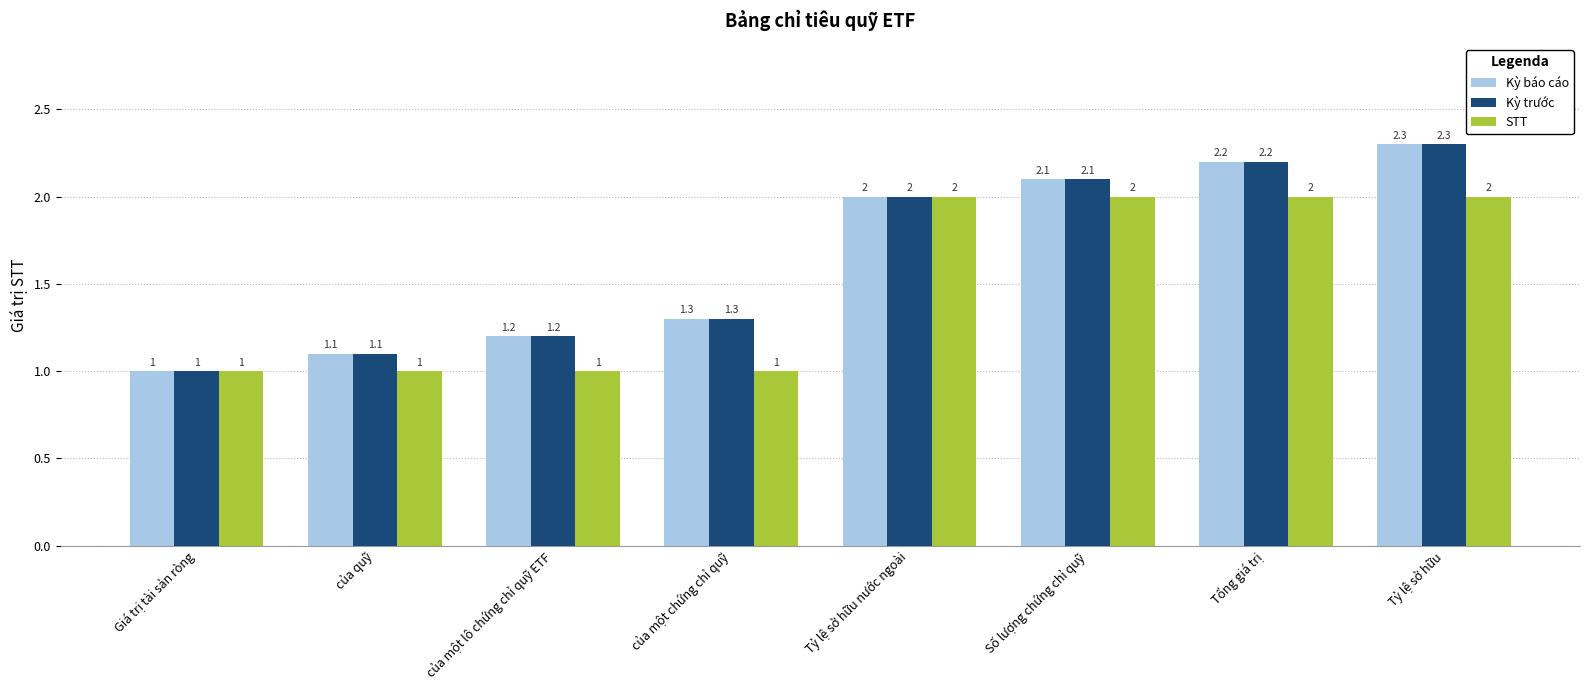

What is the total value across all series at Tỷ lệ sở hữu?

6.6